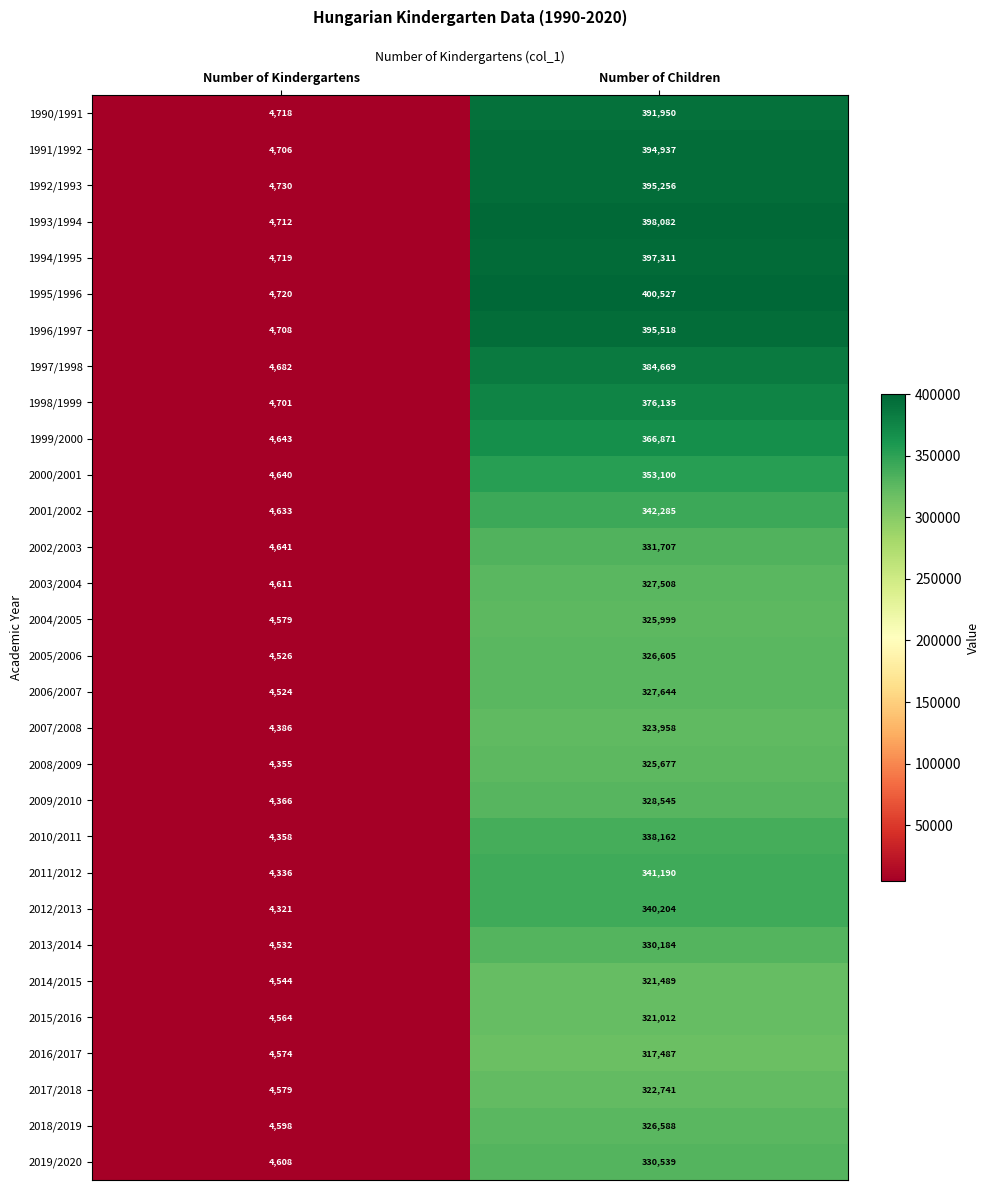

Which series has the largest range (max minus min)?

1995/1996